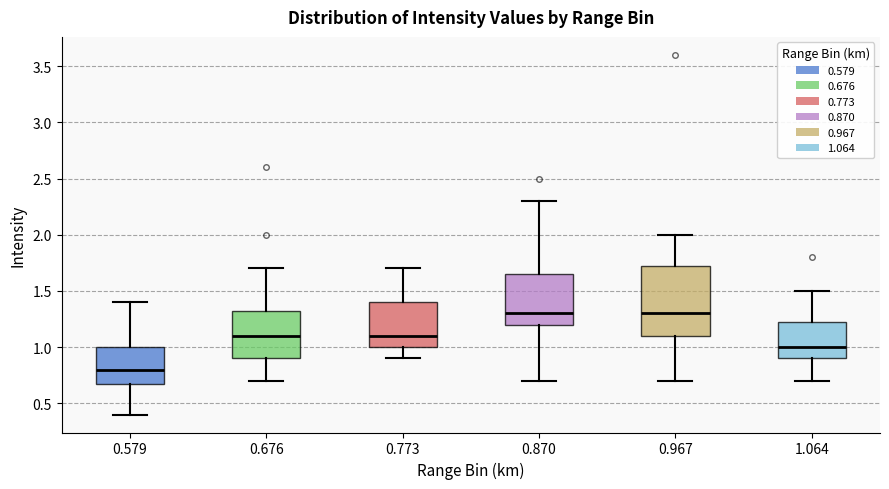

Where does the lower whisker of the box at x = 0.870 end on the y-axis? The values are not printed on the chart, so give them approximately, as read against the axis.

0.70